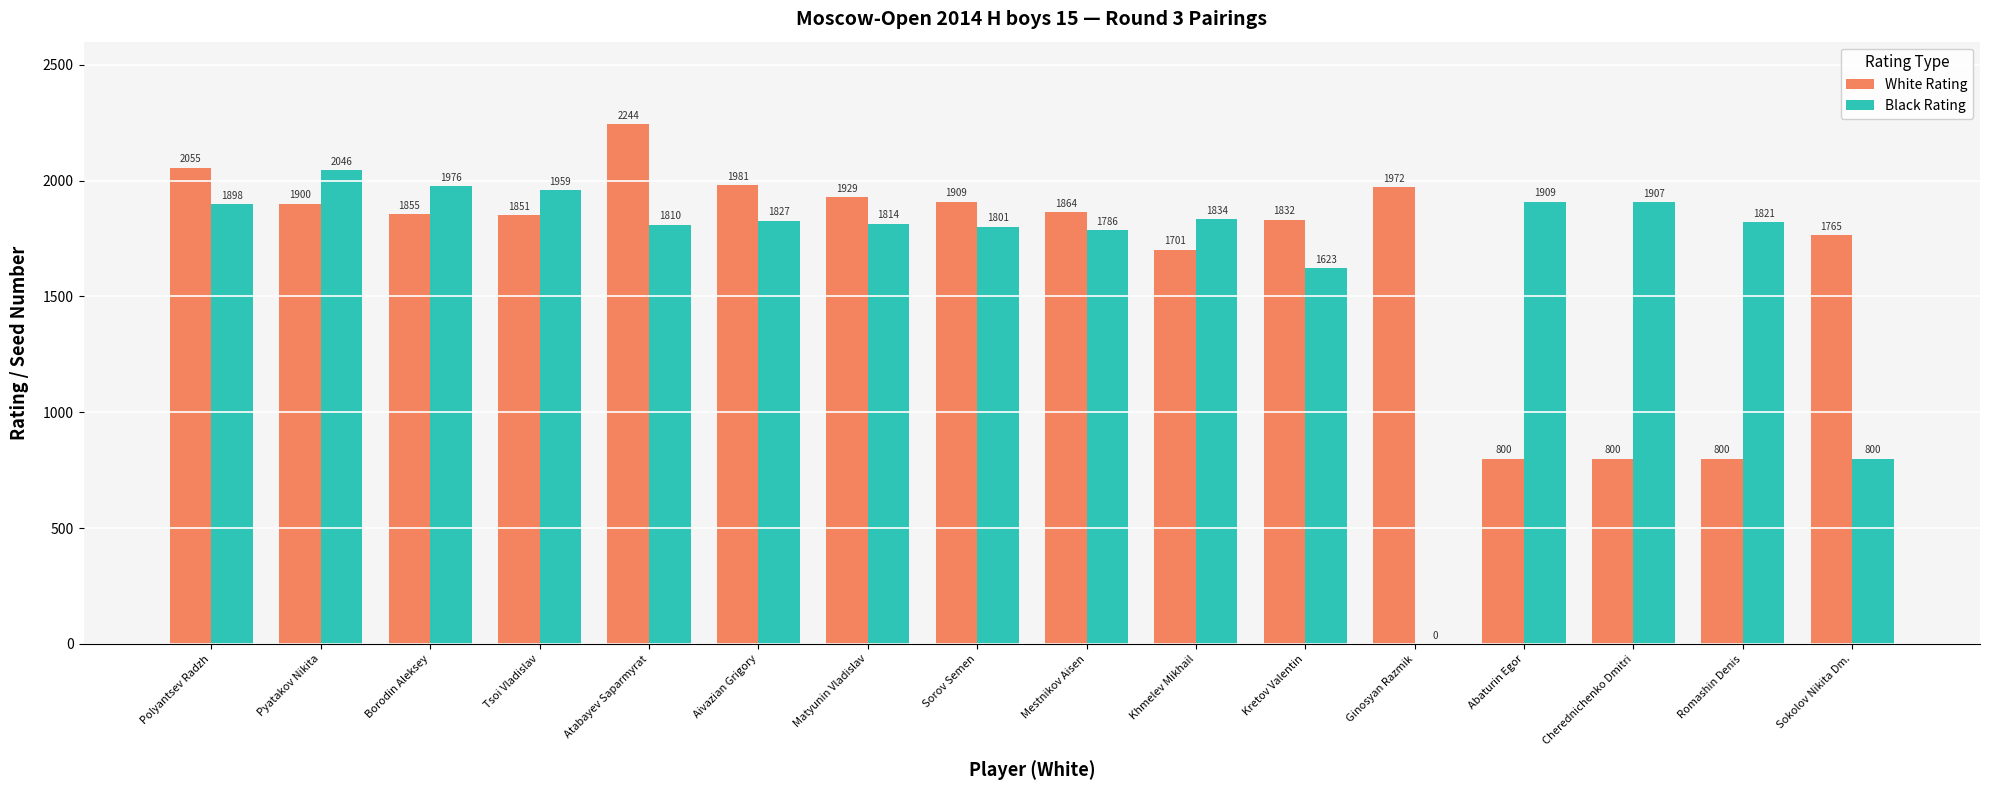

What value does the White Rating series have at Khmelev Mikhail?

1701